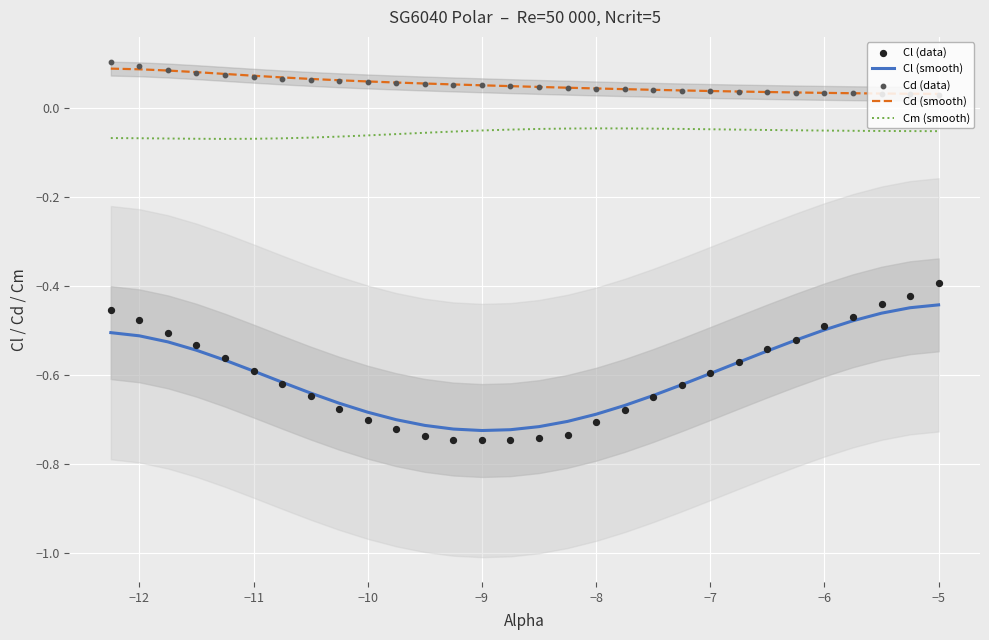

Which series has the largest total across all categories?

Cd (smooth)